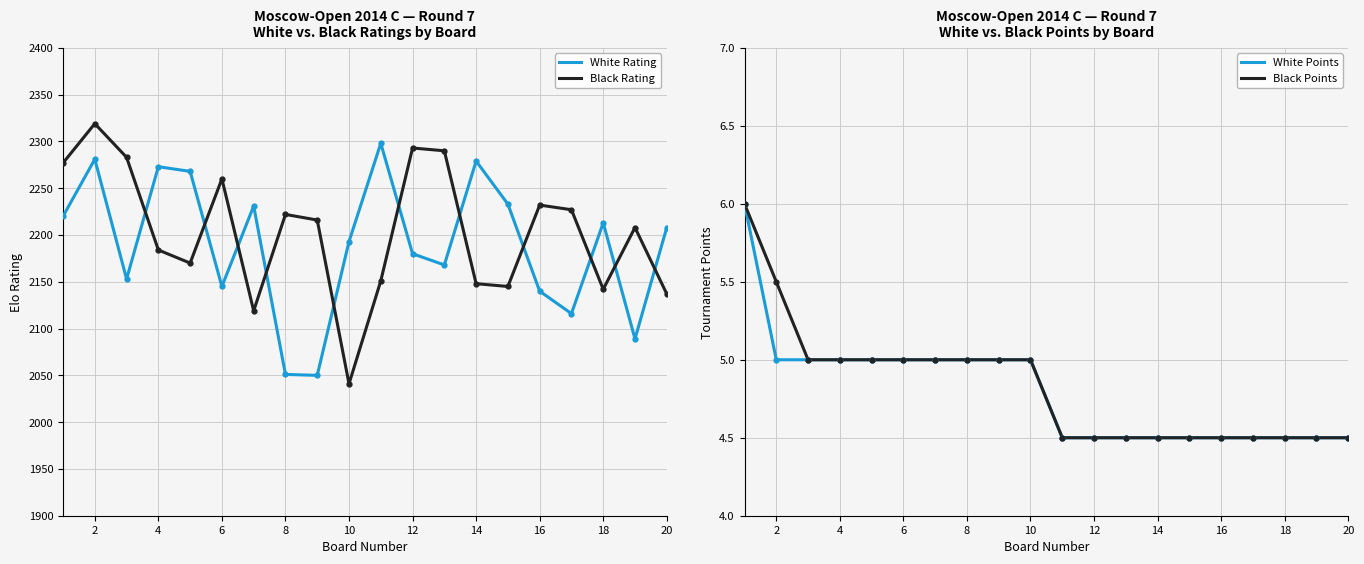

True or false: White Rating has more than 1 interior local peaks.

True